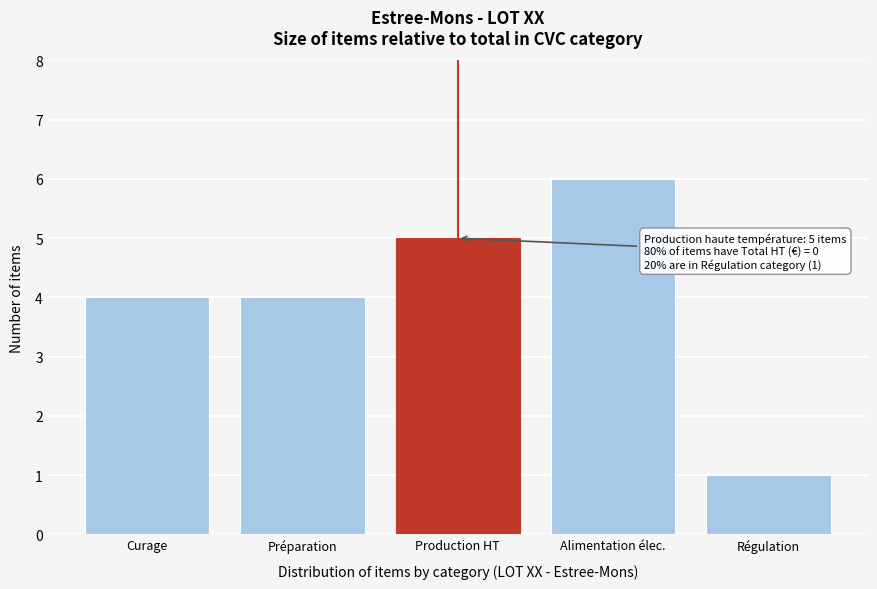

Reading left to right, extract all data points from this chart.

4	4	5	6	1